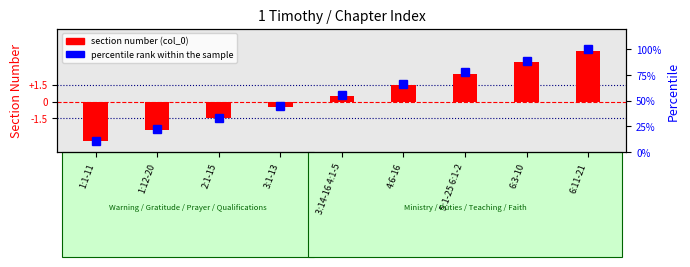

Where is percentile rank within the sample nearest to the value 55?

3:14-16 4:1-5